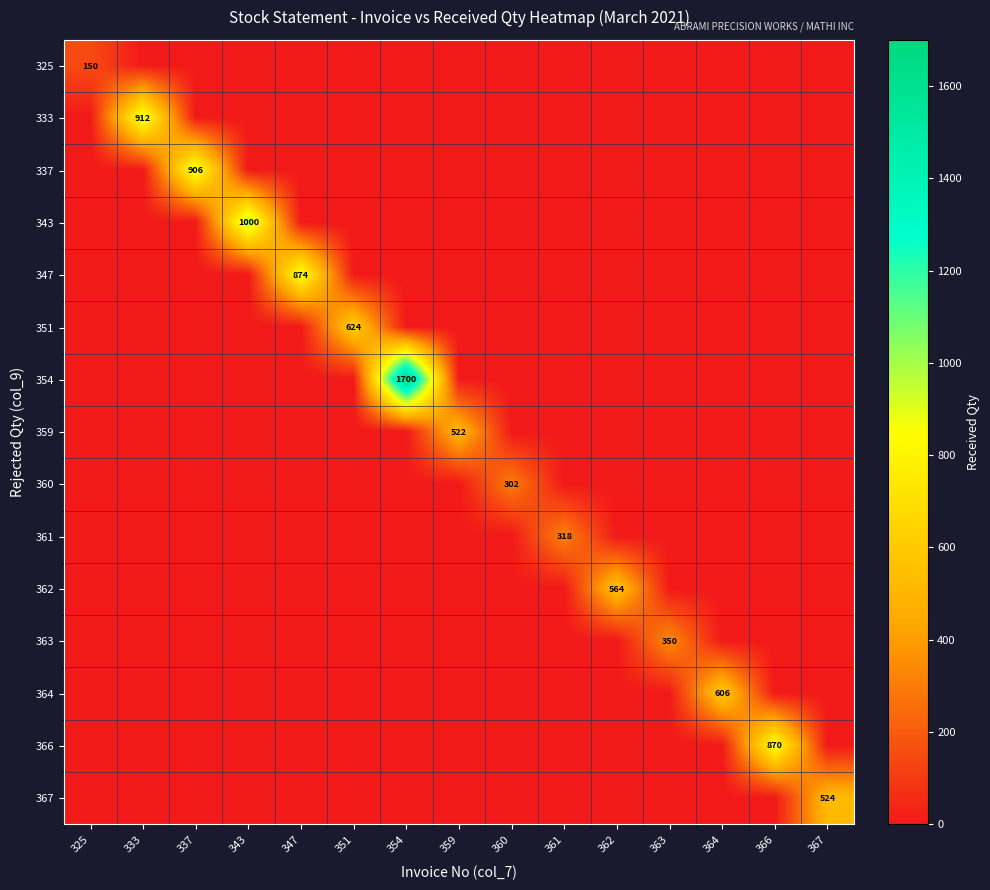

At which category is the sum across all series the highest?

354